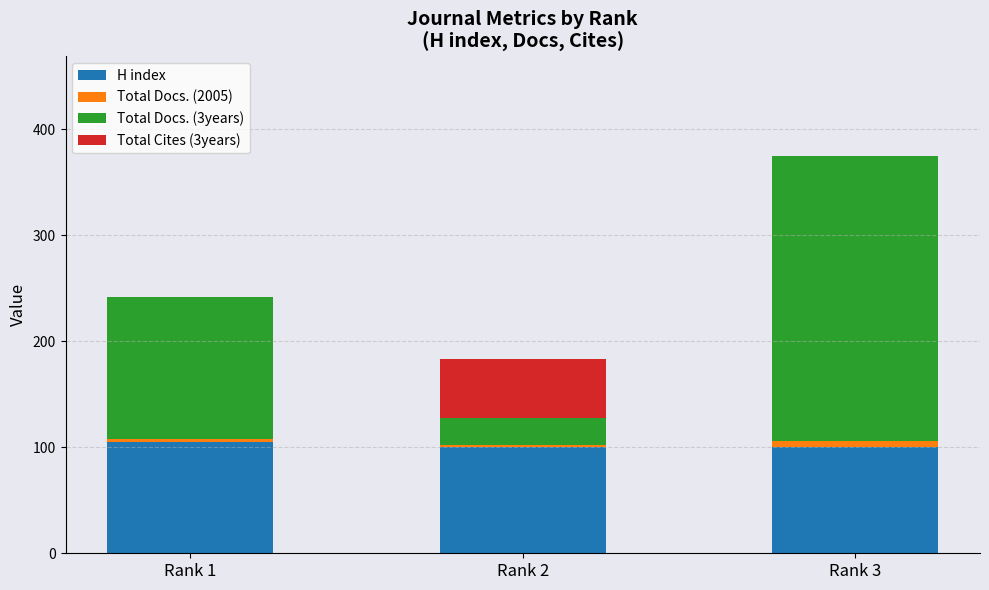

What is the highest value of the H index series?

105